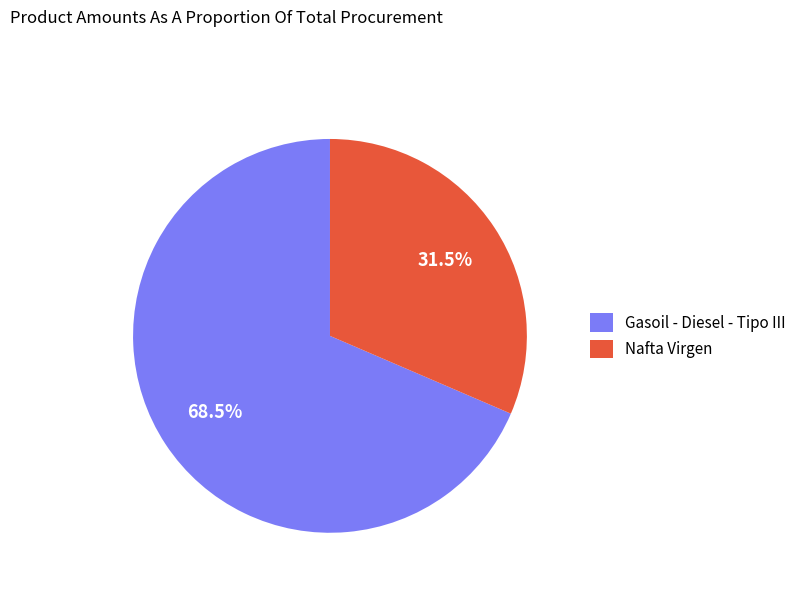

Rank the categories by value from highest to lowest.

Gasoil - Diesel - Tipo III, Nafta Virgen